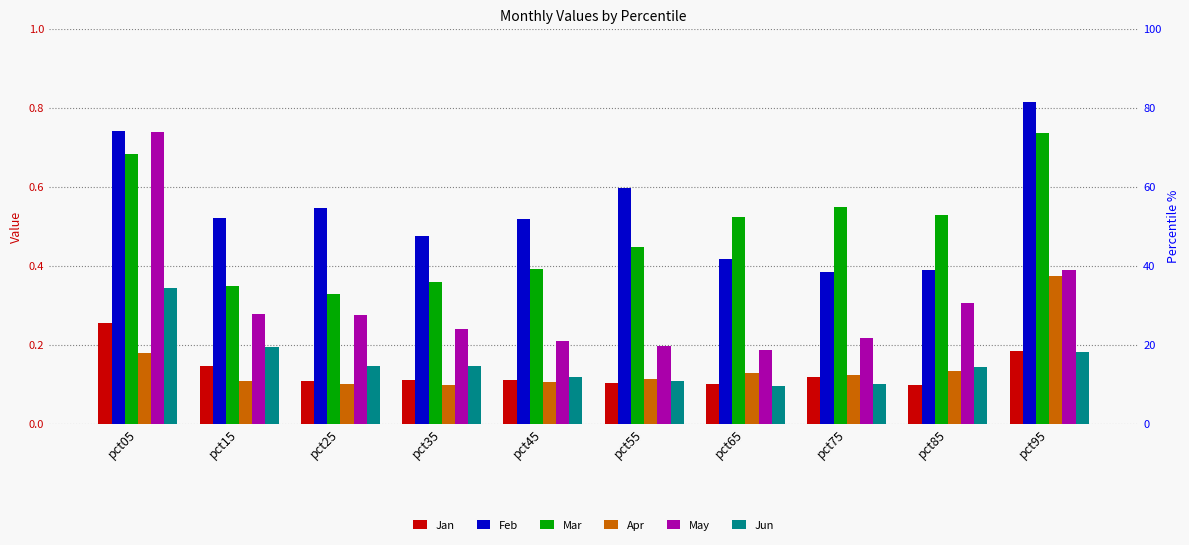

How many groups of bars are there?

10